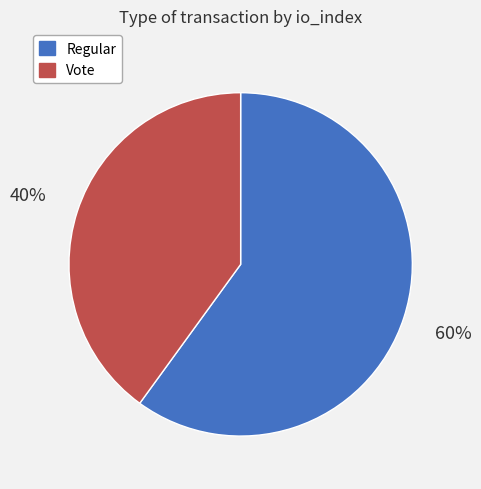

Which slice represents more than half of the pie?

Regular